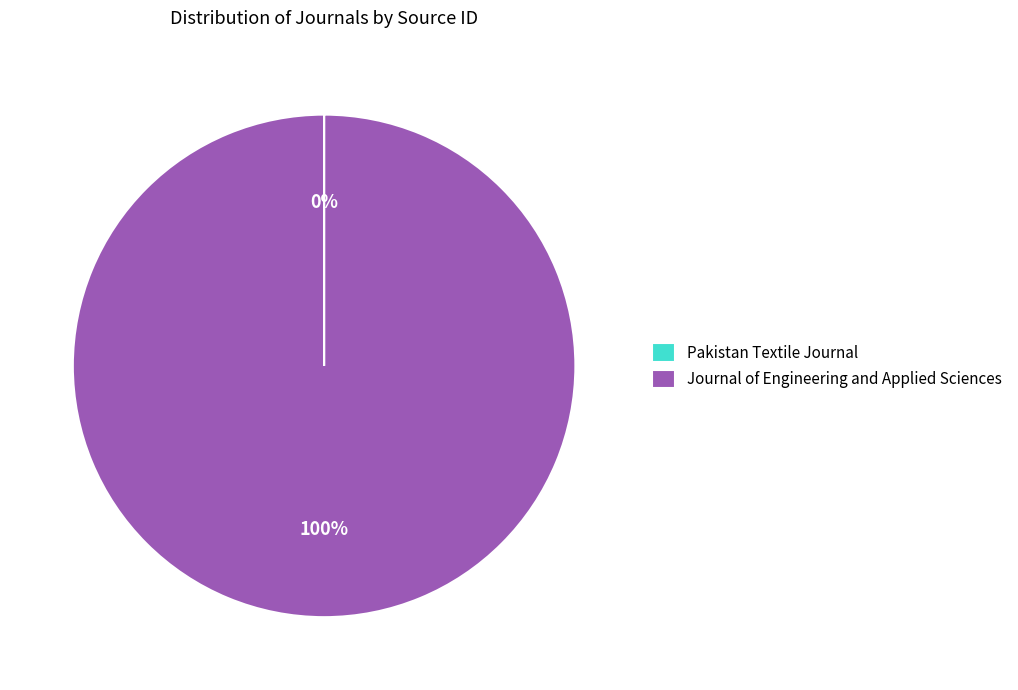

Is it true that Journal of Engineering and Applied Sciences is 100% of the pie?

True